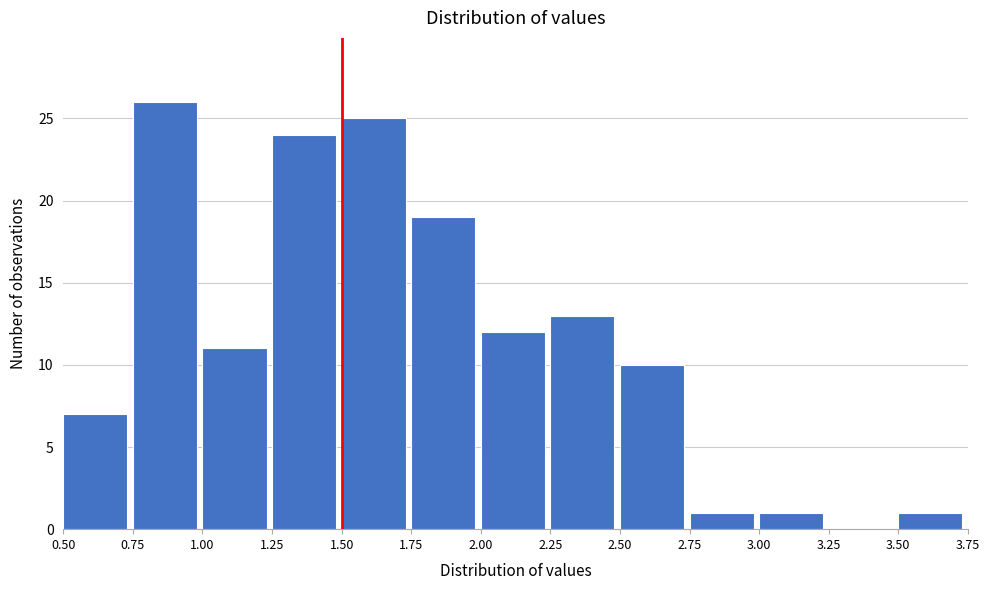

Over which range of the x-axis is the bar tallest?

0.75 to 1.00